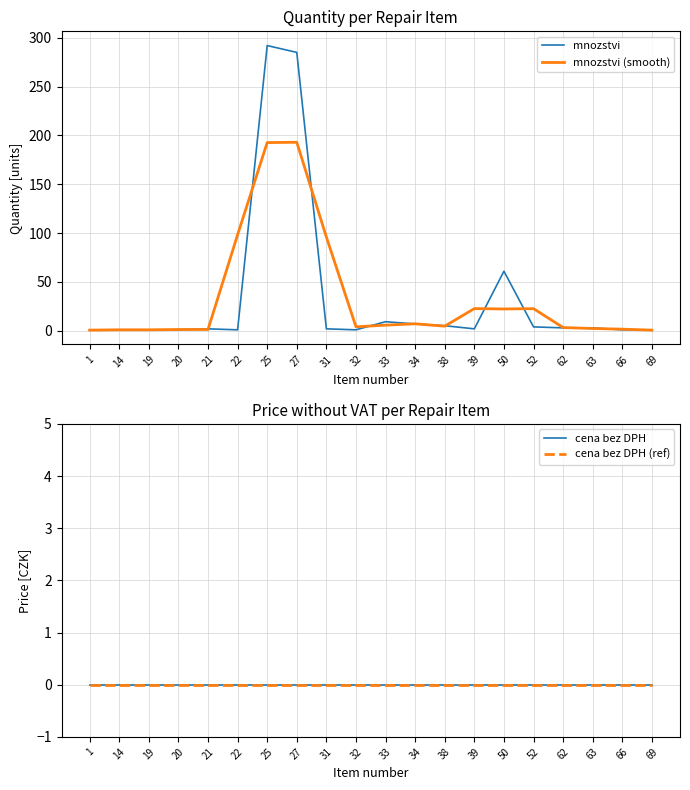

Is this an area chart (filled region under the line)?

No